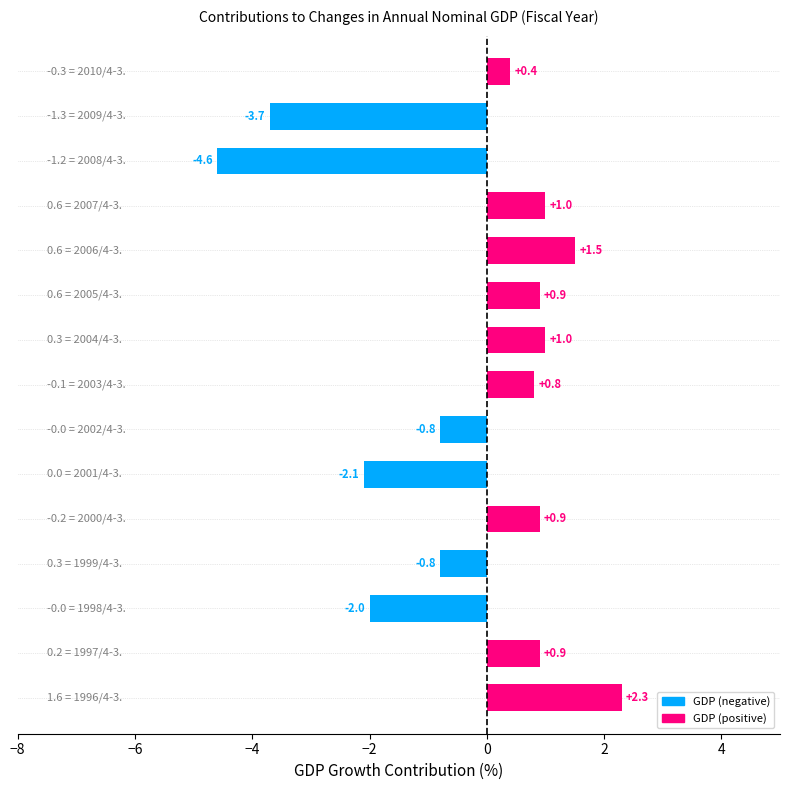

Reading bottom to top, what are all the values shown in this chart?

2.3	0.9	-2.0	-0.8	0.9	-2.1	-0.8	0.8	1.0	0.9	1.5	1.0	-4.6	-3.7	0.4